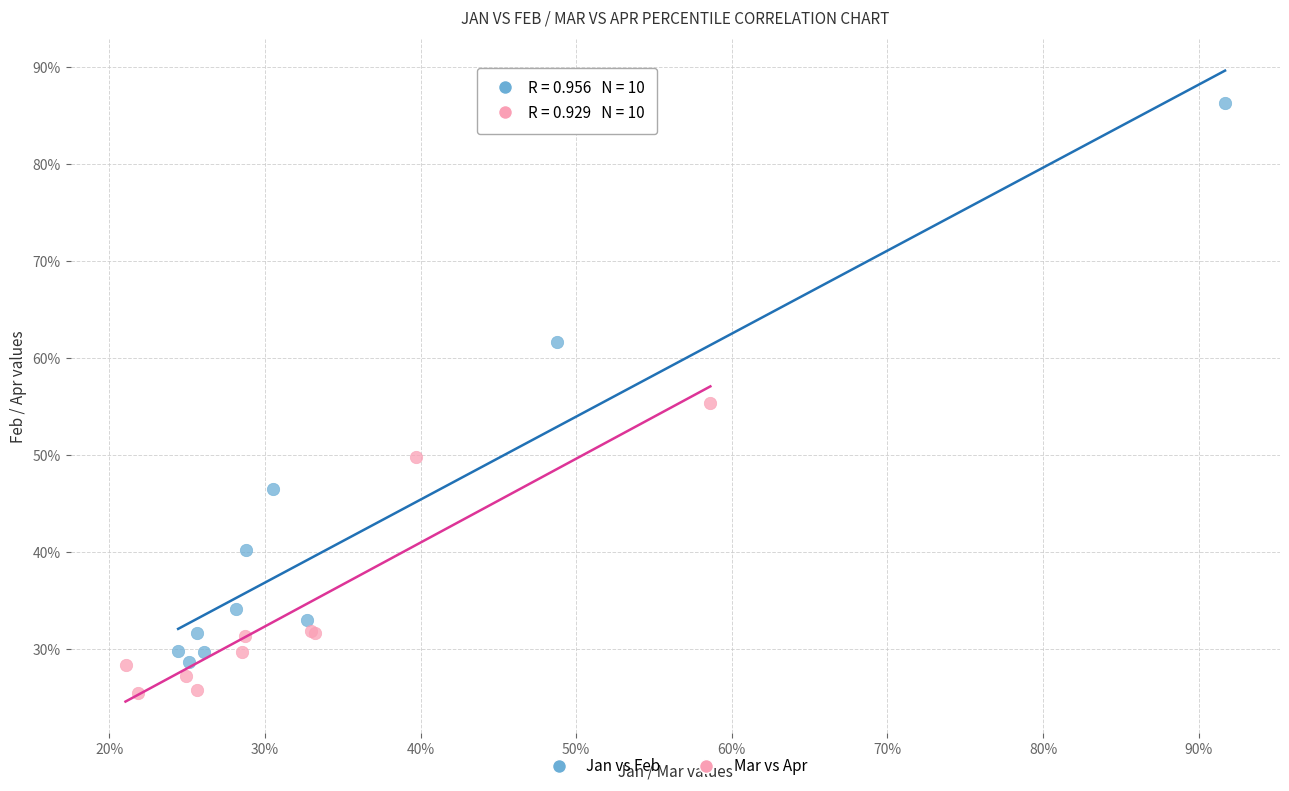

What are all the series names shown in the legend?

Jan vs Feb, Mar vs Apr